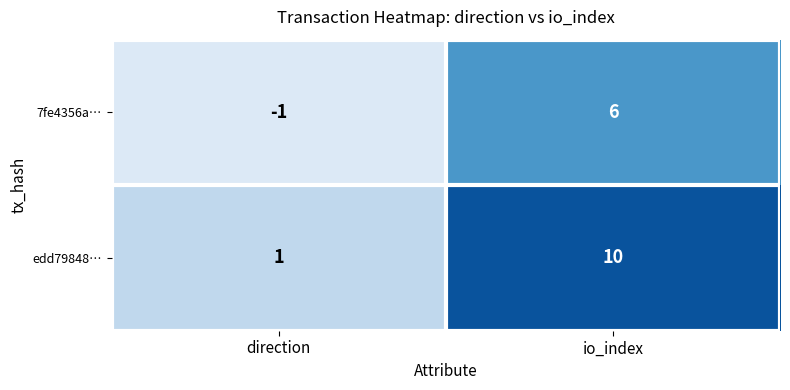

At which label does 7fe4356a… reach its peak?

io_index